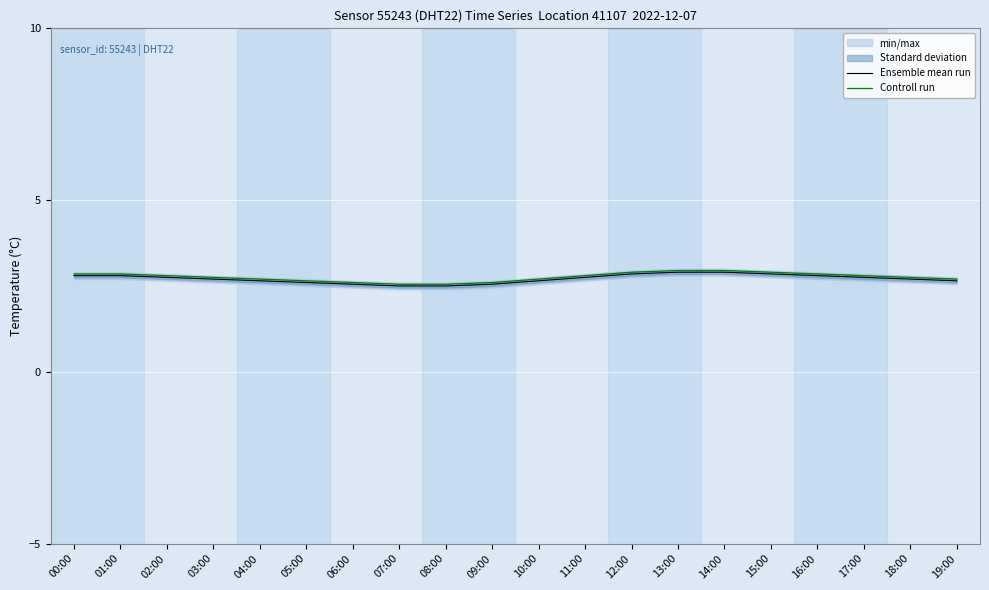

True or false: Controll run and Ensemble mean run intersect in this chart.

False